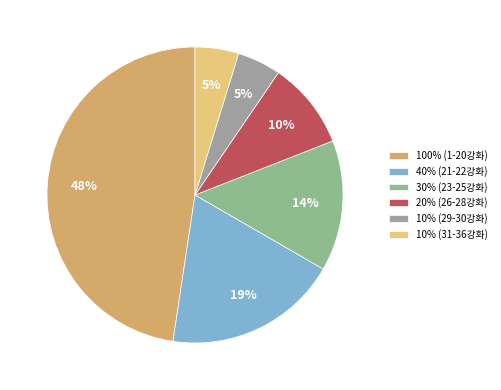

The 10% (29-30강화) slice represents 18% of the pie. True or false?

False